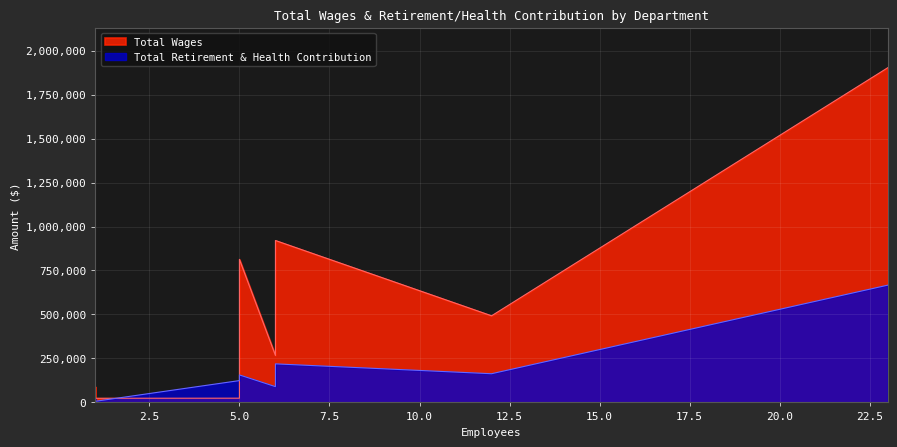

Between Engineering and Information Technology, which series saw the biggest shift?

Total Wages